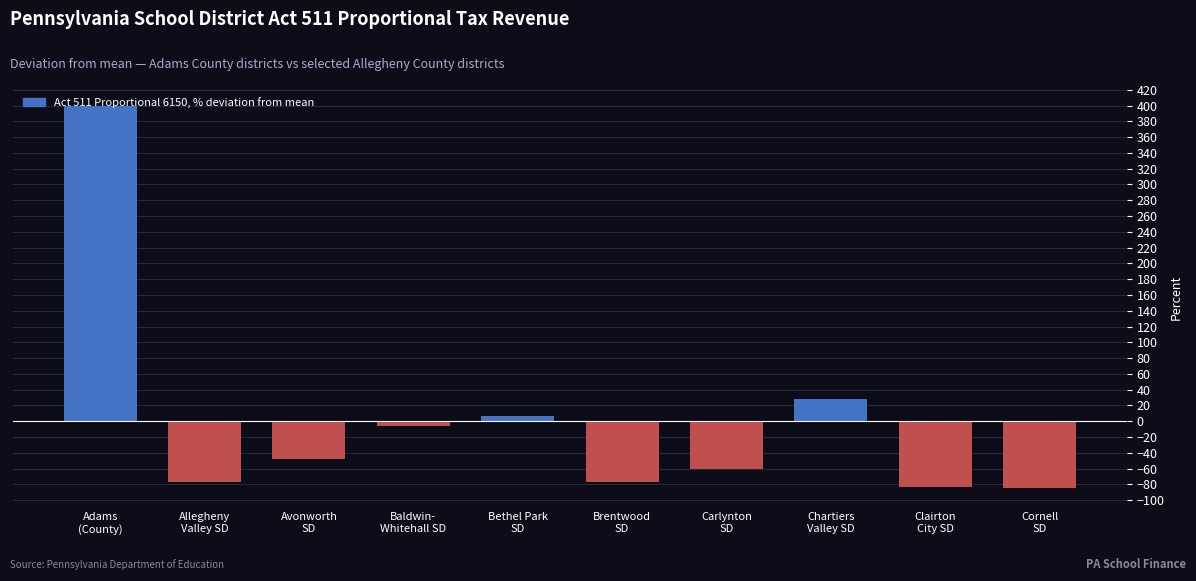

What is the label of the 4th bar from the right?

Carlynton
SD